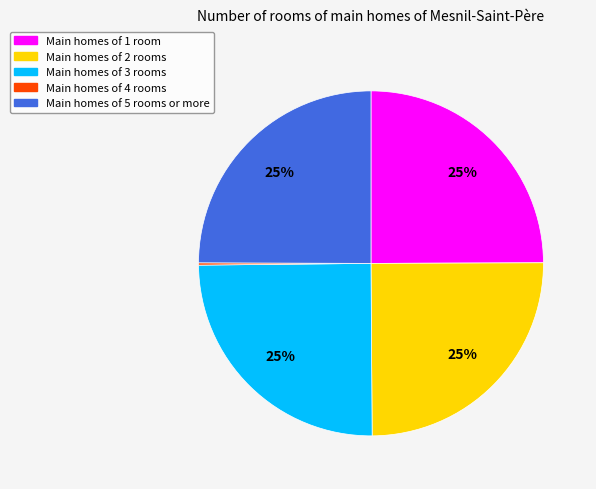

Does any single category account for the majority?

No